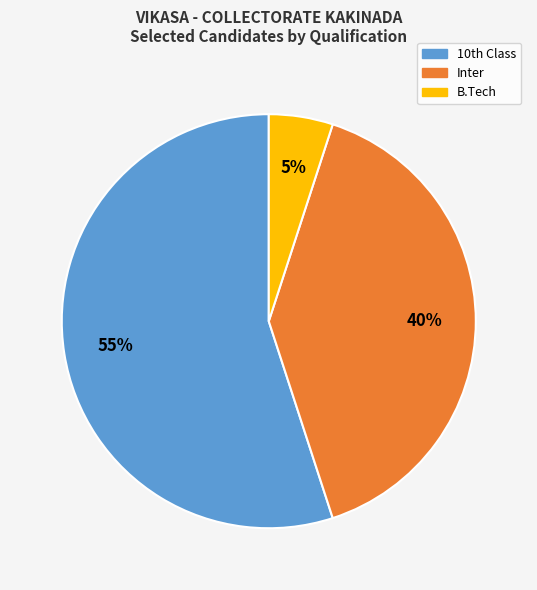

Count the number of slices in the pie.

3